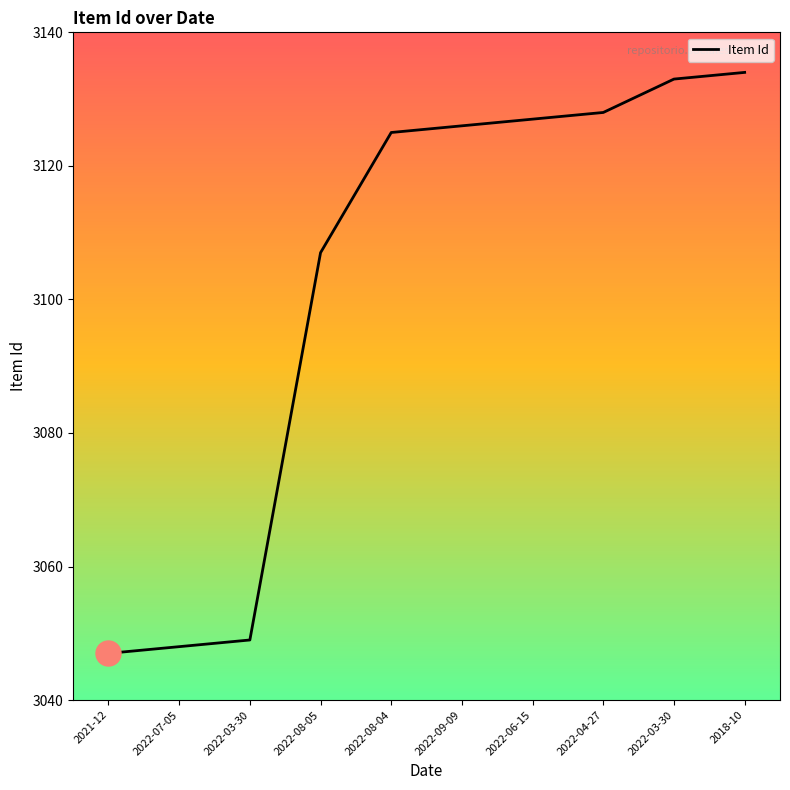

What is the difference between the maximum and second lowest values?

86